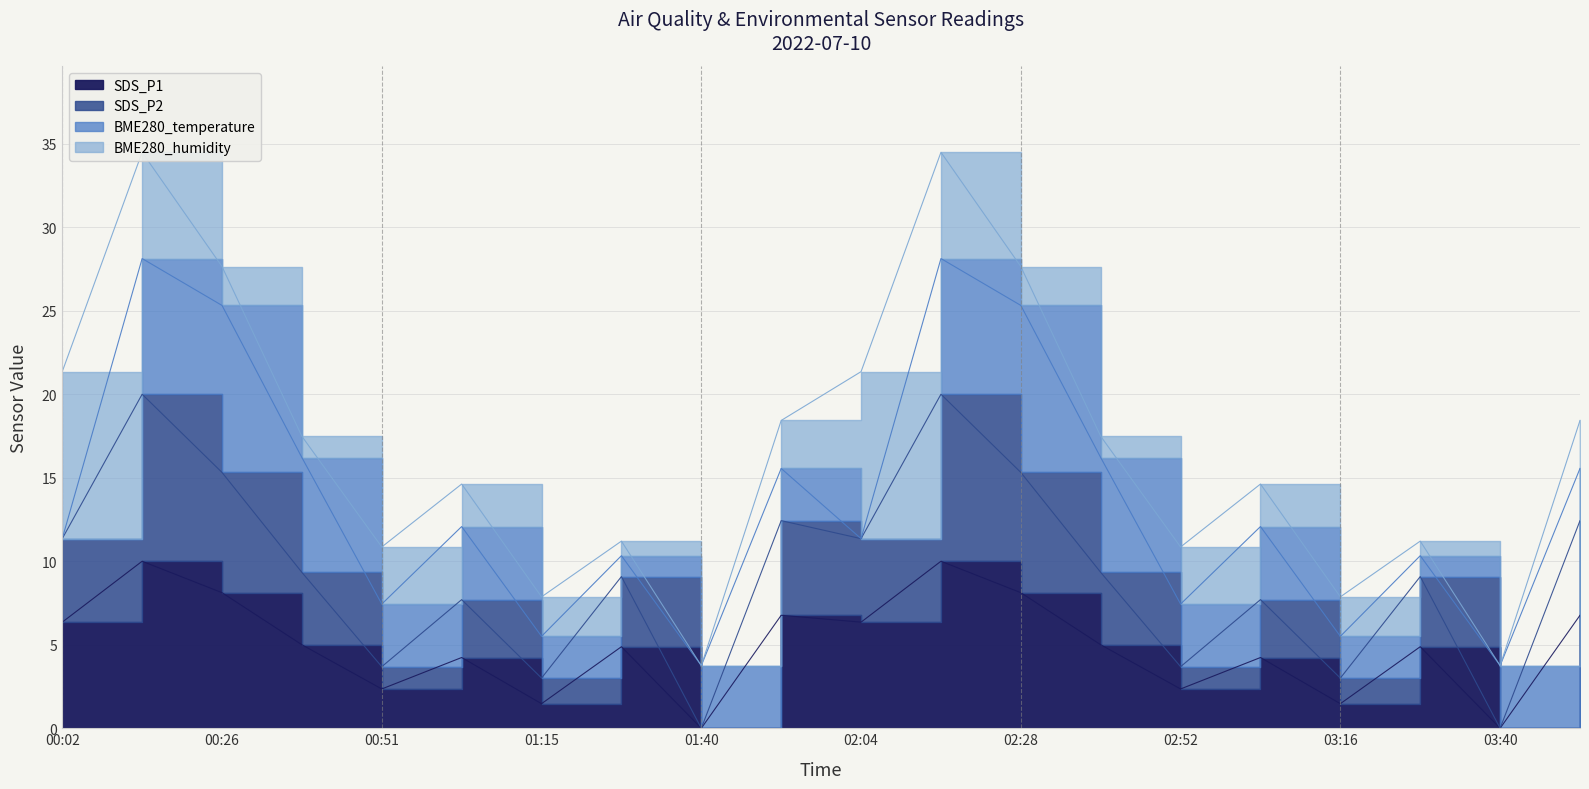

True or false: SDS_P2 and SDS_P1 intersect in this chart.

False